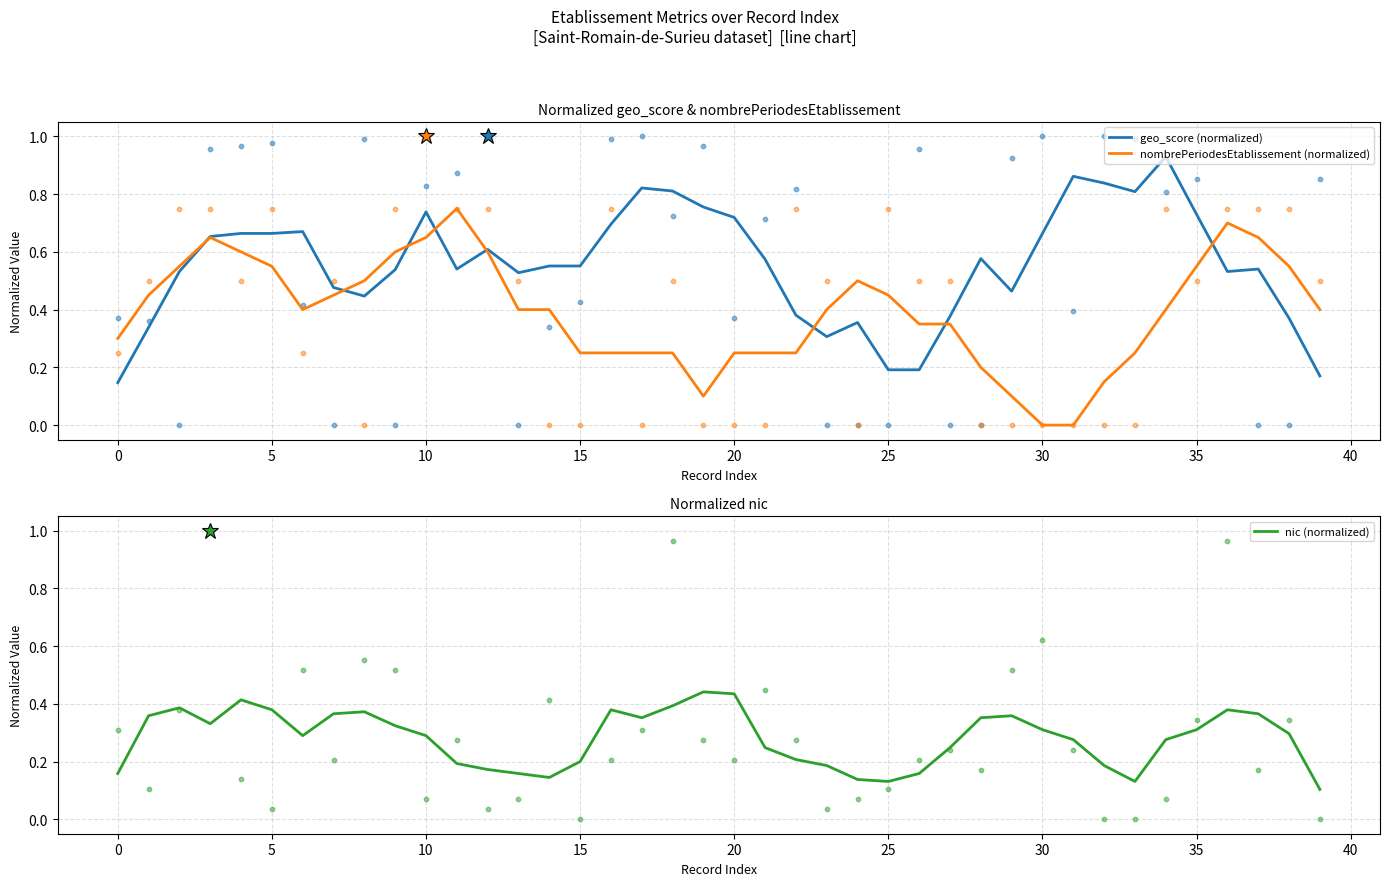

Which series reaches the minimum Y coordinate?

nombrePeriodesEtablissement (normalized)